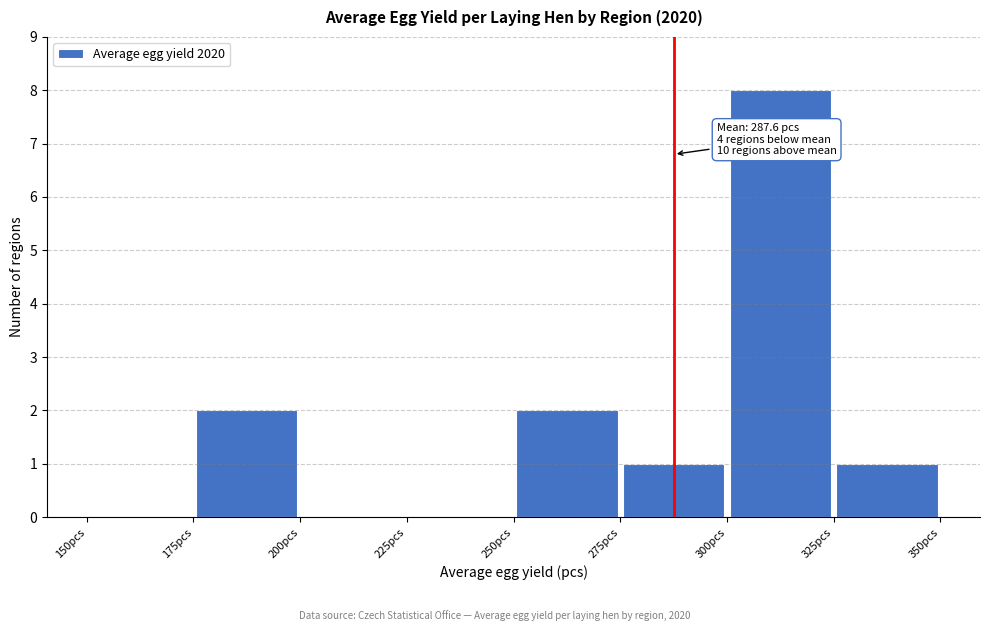

Over which range of the x-axis is the bar tallest?

300 to 325